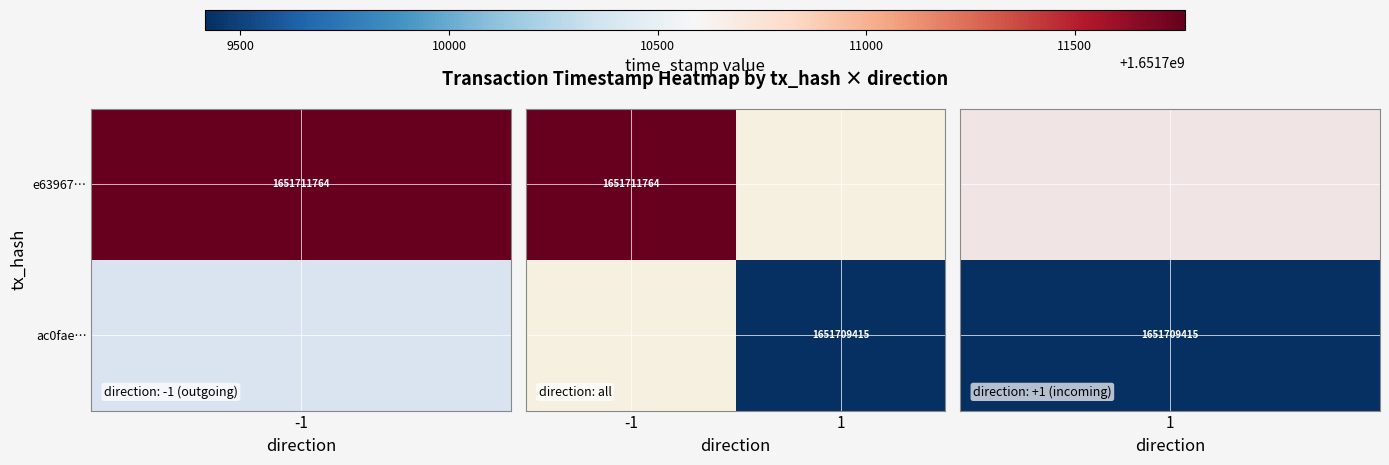

List the series in order of their peak value, highest first.

e63967…, ac0fae…